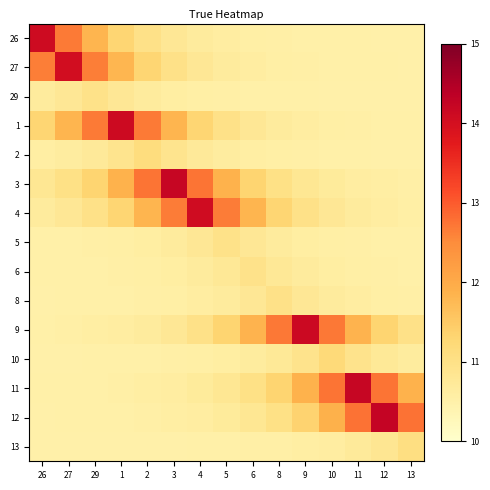

Reading left to right, transcribe all the data shown in this chart.

26: 26=14.1	27=12.7	29=11.8	1=11.3	2=11.0	3=10.8	4=10.7	5=10.6	6=10.6	8=10.5	9=10.5	10=10.5	11=10.5	12=10.5	13=10.5
27: 26=12.6	27=14.0	29=12.6	1=11.8	2=11.3	3=11.0	4=10.8	5=10.7	6=10.6	8=10.6	9=10.5	10=10.5	11=10.5	12=10.5	13=10.5
29: 26=10.7	27=10.8	29=11.0	1=10.8	2=10.7	3=10.6	4=10.6	5=10.5	6=10.5	8=10.5	9=10.5	10=10.5	11=10.5	12=10.5	13=10.5
1: 26=11.3	27=11.8	29=12.7	1=14.1	2=12.7	3=11.8	4=11.3	5=11.0	6=10.8	8=10.7	9=10.6	10=10.6	11=10.5	12=10.5	13=10.5
2: 26=10.6	27=10.6	29=10.7	1=10.9	2=11.1	3=10.9	4=10.7	5=10.6	6=10.6	8=10.6	9=10.5	10=10.5	11=10.5	12=10.5	13=10.5
3: 26=10.8	27=11.0	29=11.3	1=11.9	2=12.7	3=14.2	4=12.7	5=11.9	6=11.3	8=11.0	9=10.8	10=10.7	11=10.6	12=10.6	13=10.5
4: 26=10.7	27=10.8	29=11.0	1=11.3	2=11.8	3=12.7	4=14.1	5=12.7	6=11.8	8=11.3	9=11.0	10=10.8	11=10.7	12=10.6	13=10.6
5: 26=10.5	27=10.5	29=10.5	1=10.6	2=10.6	3=10.7	4=10.8	5=11.0	6=10.8	8=10.7	9=10.6	10=10.6	11=10.5	12=10.5	13=10.5
6: 26=10.5	27=10.5	29=10.5	1=10.5	2=10.6	3=10.6	4=10.7	5=10.8	6=10.9	8=10.8	9=10.7	10=10.6	11=10.6	12=10.5	13=10.5
8: 26=10.5	27=10.5	29=10.5	1=10.5	2=10.5	3=10.6	4=10.6	5=10.7	6=10.8	8=11.0	9=10.8	10=10.7	11=10.6	12=10.6	13=10.5
9: 26=10.5	27=10.5	29=10.6	1=10.6	2=10.7	3=10.8	4=11.0	5=11.3	6=11.8	8=12.7	9=14.1	10=12.7	11=11.8	12=11.3	13=11.0
10: 26=10.5	27=10.5	29=10.5	1=10.5	2=10.5	3=10.5	4=10.6	5=10.6	6=10.7	8=10.8	9=10.9	10=11.2	11=10.9	12=10.8	13=10.7
11: 26=10.5	27=10.5	29=10.5	1=10.5	2=10.6	3=10.6	4=10.7	5=10.8	6=11.0	8=11.3	9=11.9	10=12.7	11=14.2	12=12.7	13=11.9
12: 26=10.5	27=10.5	29=10.5	1=10.5	2=10.5	3=10.6	4=10.6	5=10.7	6=10.8	8=11.0	9=11.3	10=11.9	11=12.8	12=14.2	13=12.8
13: 26=10.5	27=10.5	29=10.5	1=10.5	2=10.5	3=10.5	4=10.5	5=10.5	6=10.5	8=10.5	9=10.6	10=10.6	11=10.7	12=10.8	13=11.1